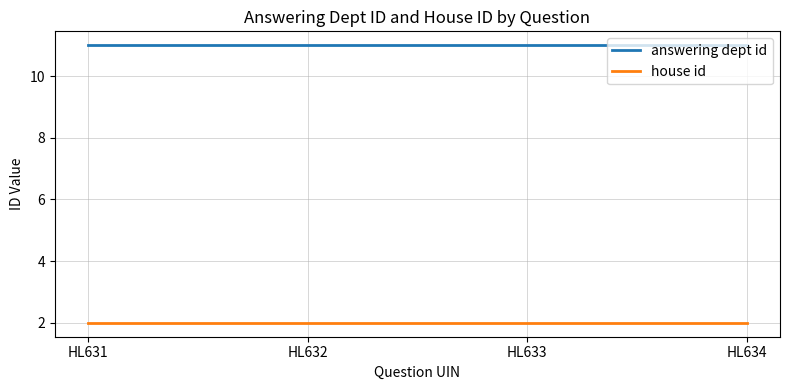

True or false: answering dept id and house id intersect in this chart.

False